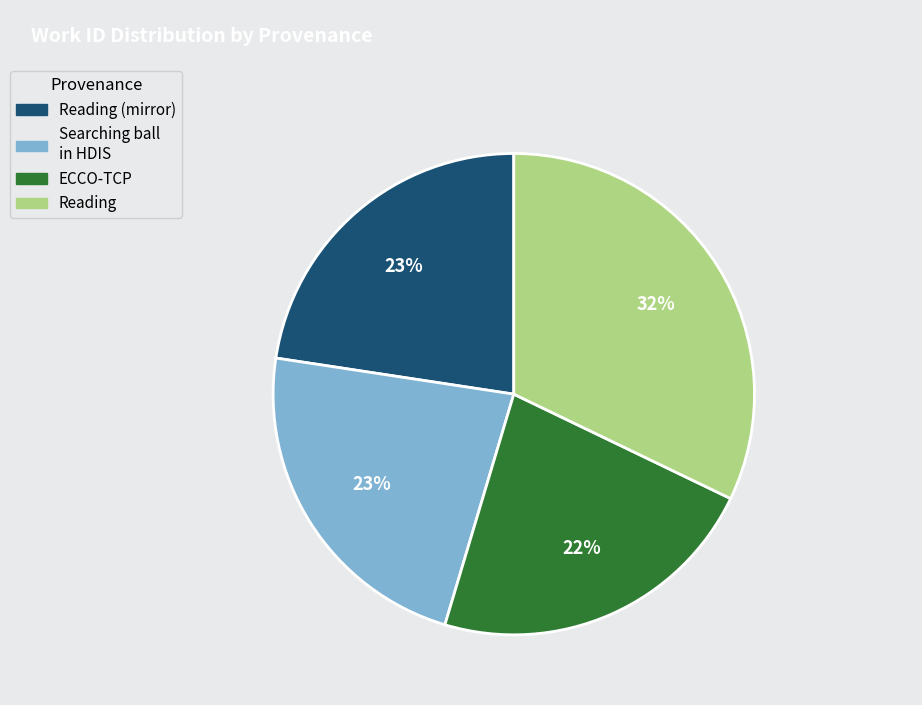

To the nearest percent, what percentage of the pie is ECCO-TCP?

22%